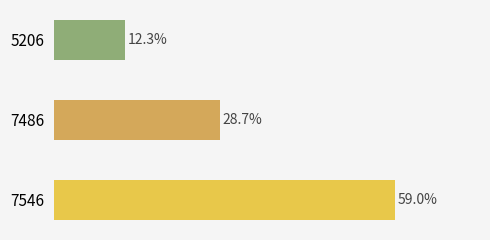

Rank the categories by value from lowest to highest.

5206, 7486, 7546